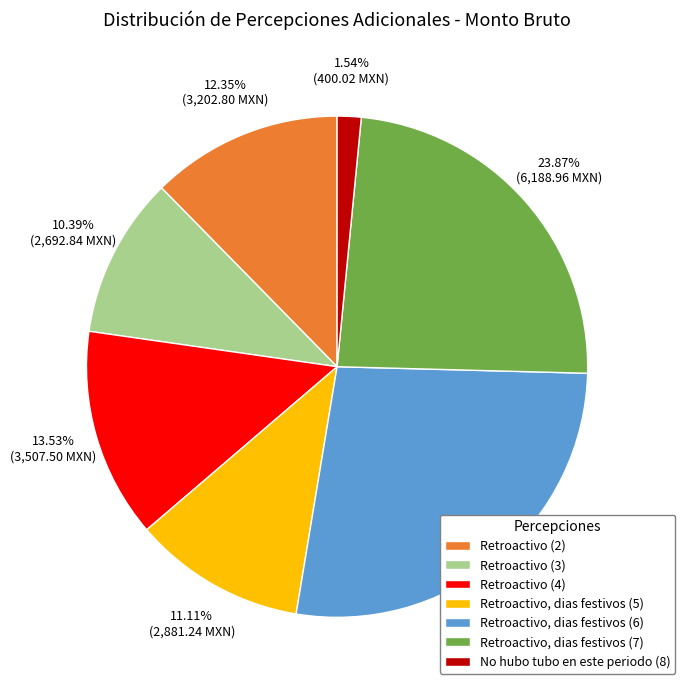

True or false: Retroactivo (2) accounts for 1% of the total.

False